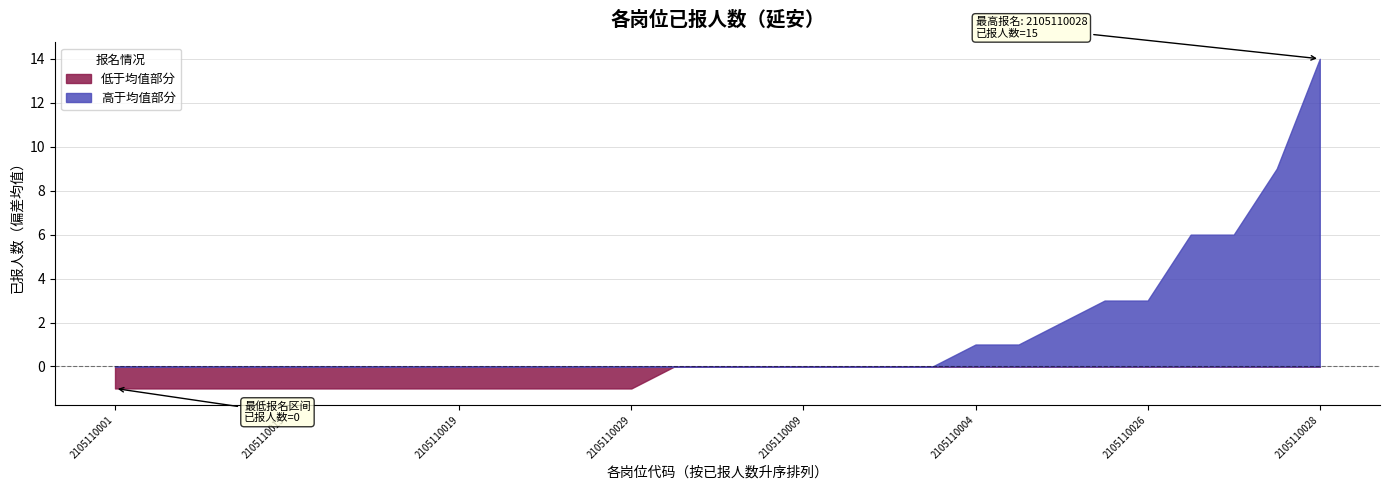

What is the change in value from 2105110006 to 2105110027?

+5